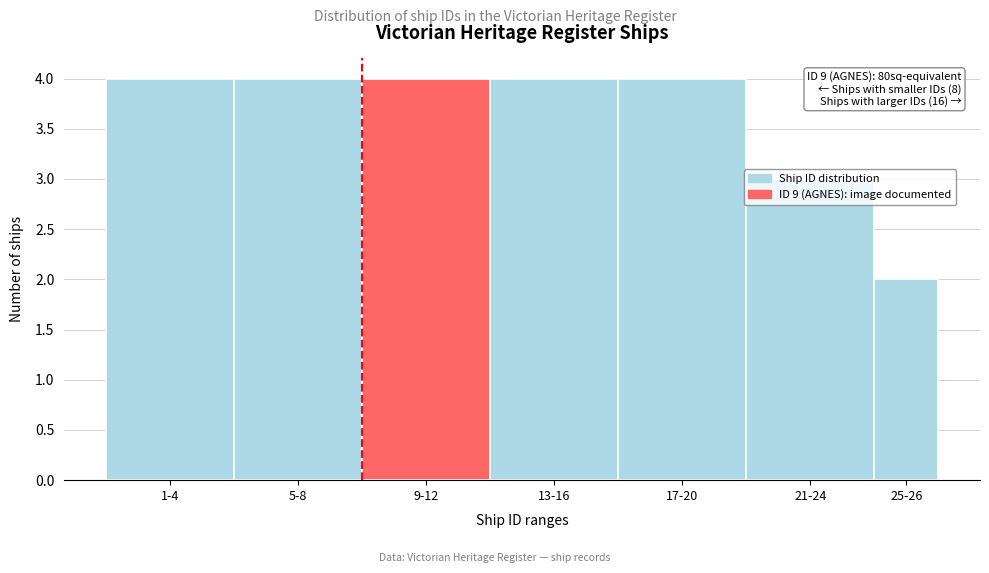

What is the maximum value shown in the chart?

4